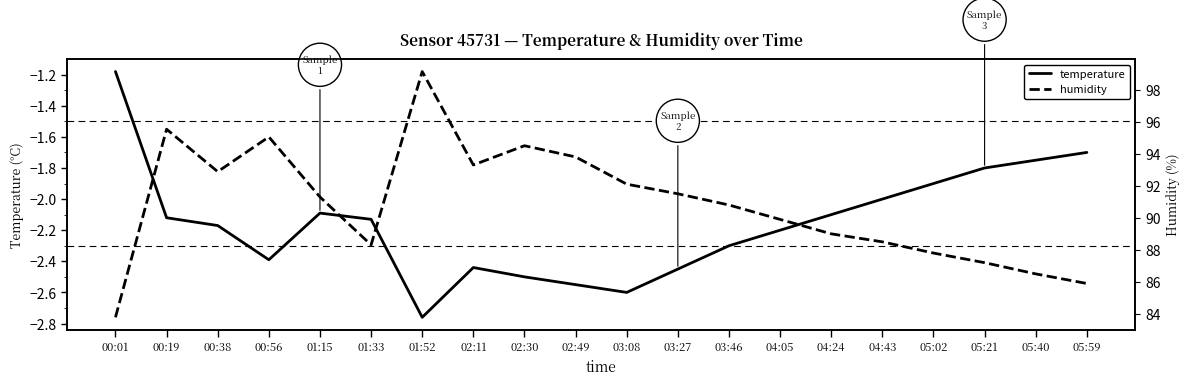

What are all the series names shown in the legend?

temperature, humidity